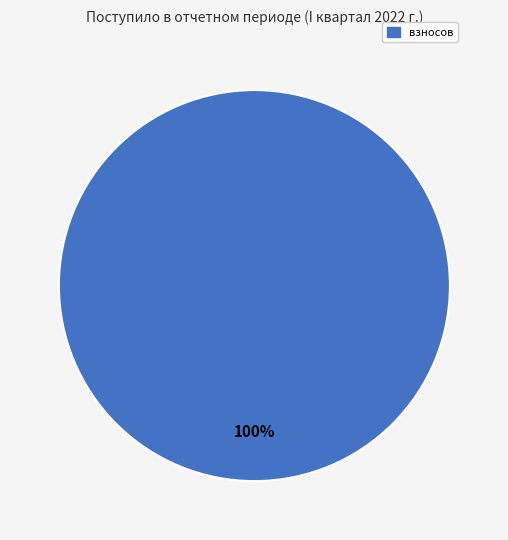

How many segments does this pie chart have?

1